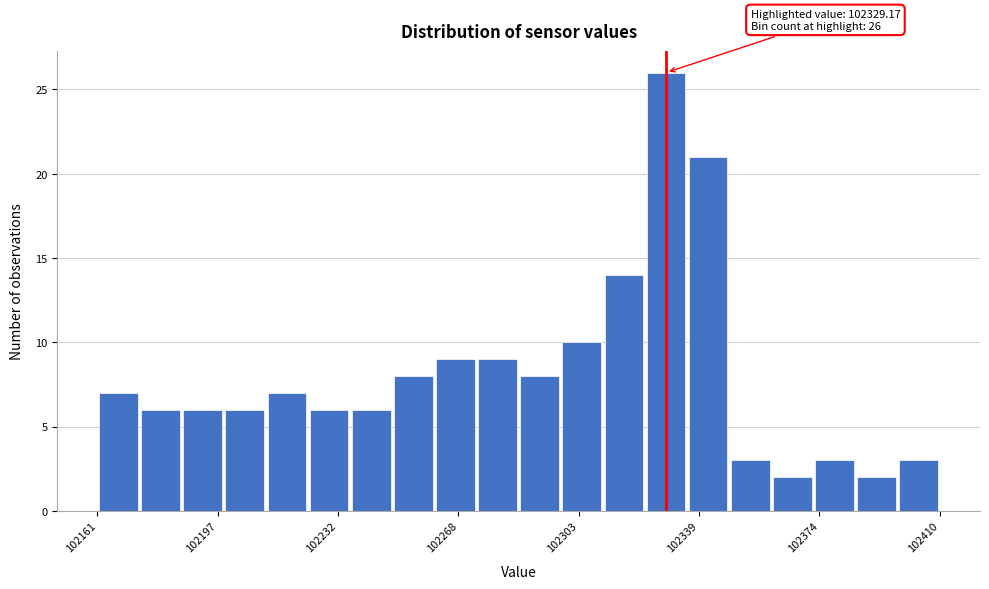

Read against the x-axis, roughly where is the centre of the tallest bar?

102330